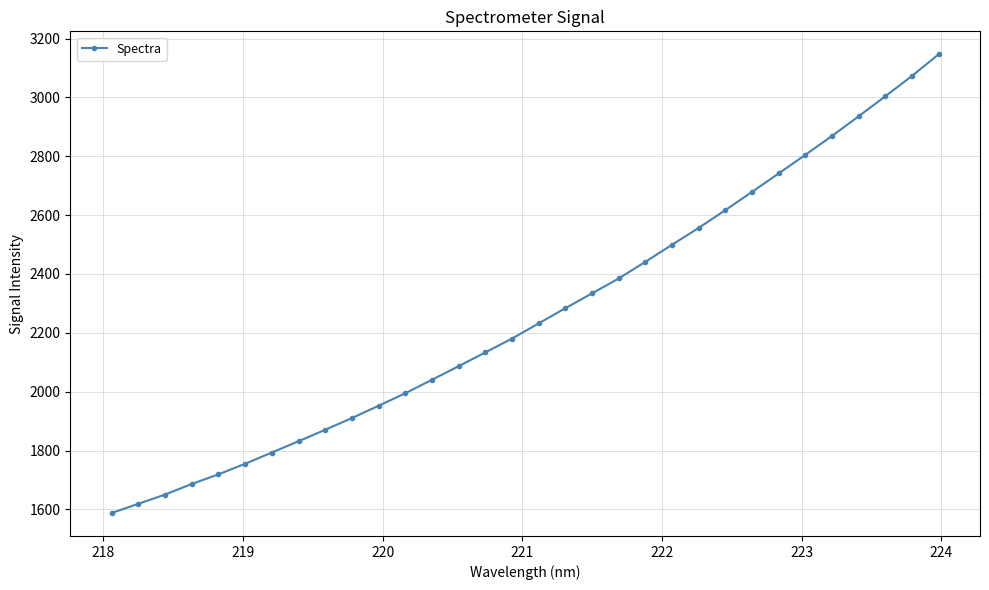

What is the value of the 3rd point from the left?

1650.5